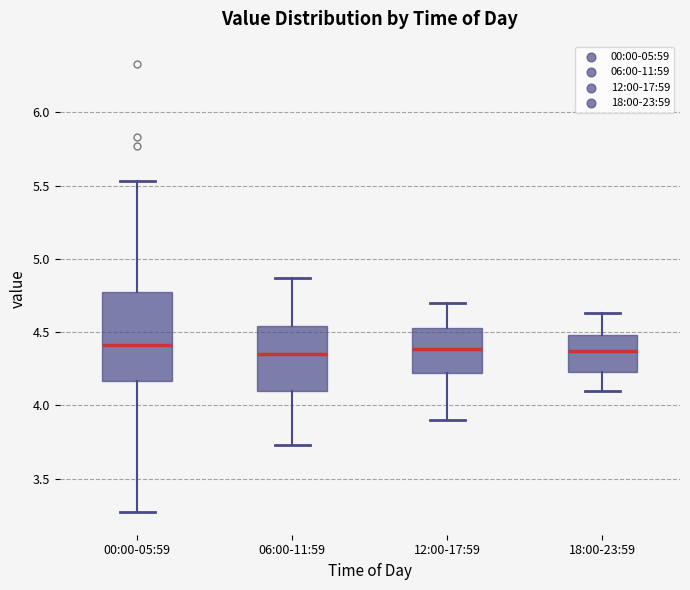

Reading left to right, transcribe this box plot: for each box, give where its median line is, the range the box spans, and where its two whiskers end, as read against the y-axis. The values are not printed on the chart, so give them approximately, as read against the axis.

00:00-05:59: median 4.40, box 4.15 to 4.80, whiskers 3.25 to 5.55
06:00-11:59: median 4.35, box 4.10 to 4.55, whiskers 3.75 to 4.85
12:00-17:59: median 4.40, box 4.20 to 4.55, whiskers 3.90 to 4.70
18:00-23:59: median 4.35, box 4.25 to 4.50, whiskers 4.10 to 4.65